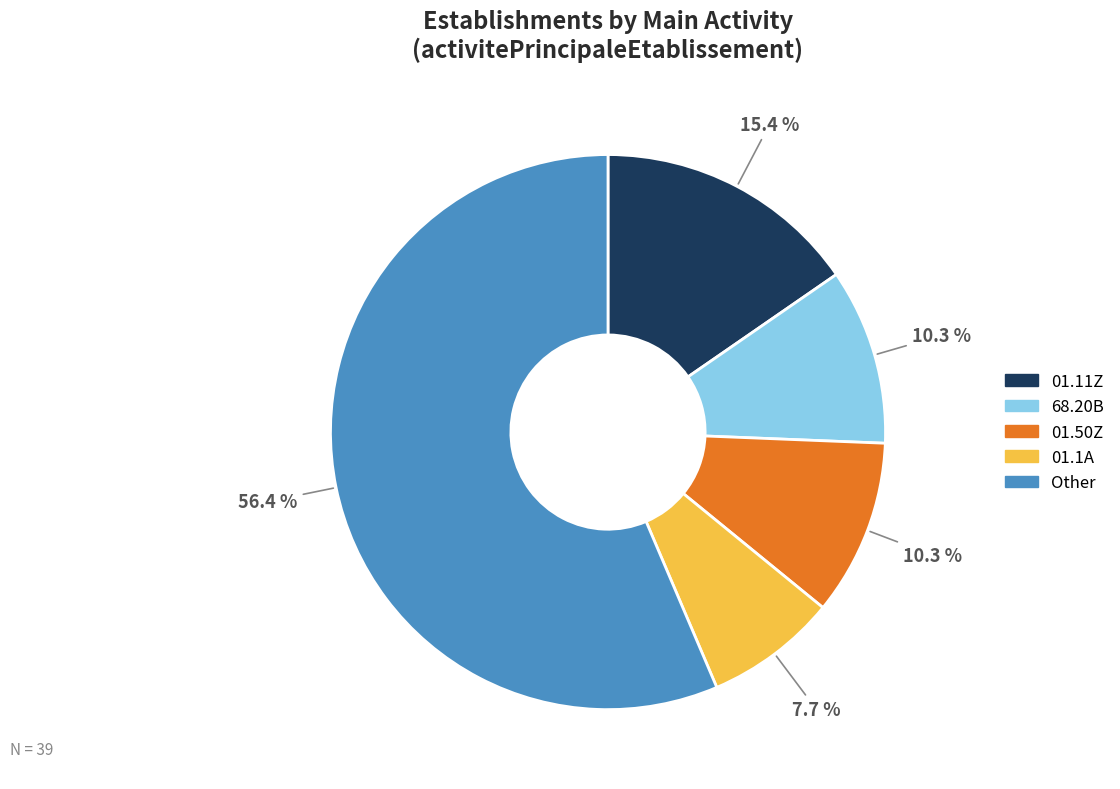

Is there any slice that represents more than half of the pie?

Yes